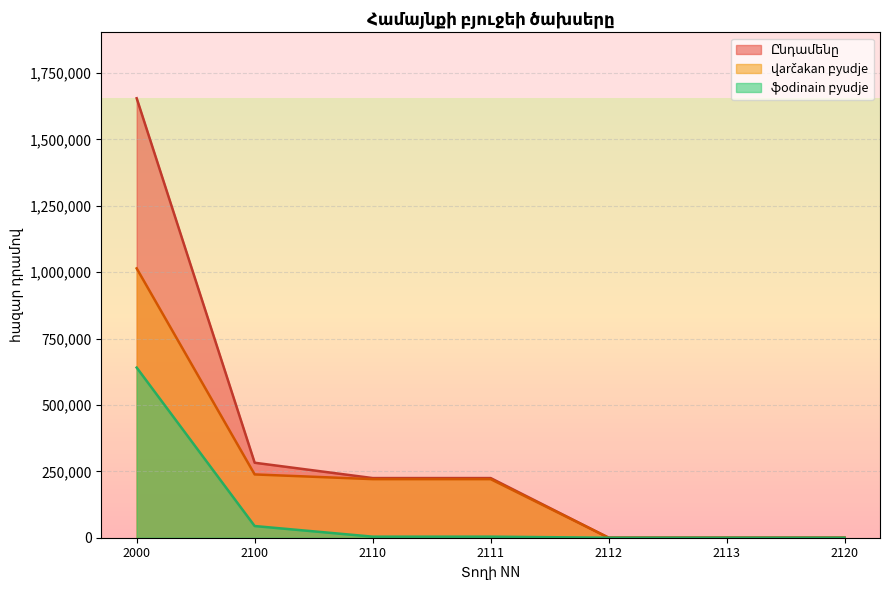

True or false: վարչական բյուջե and ֆոնդային բյուջե cross at least once.

False